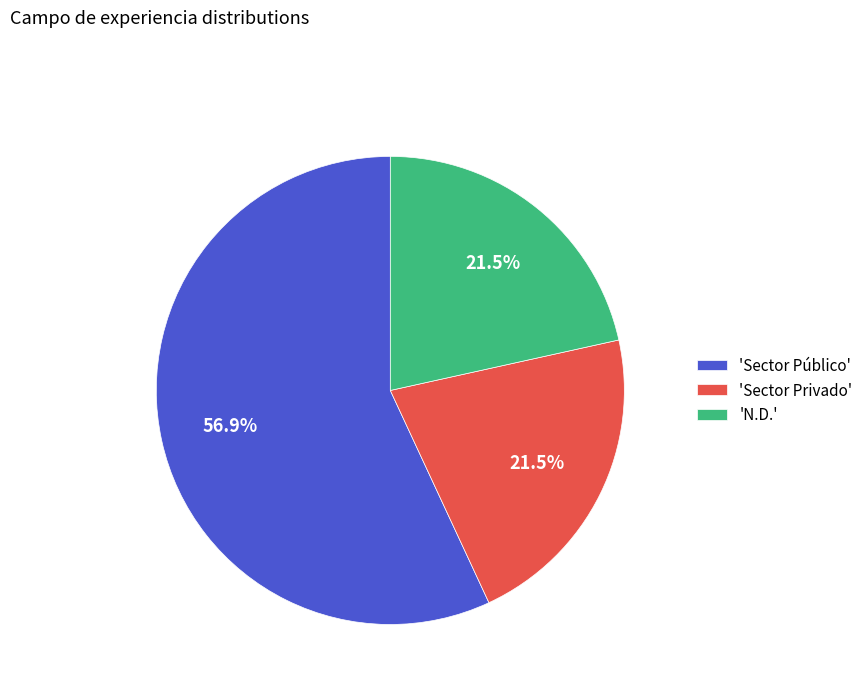

Does 'Sector Público' represent more than half of the total?

Yes